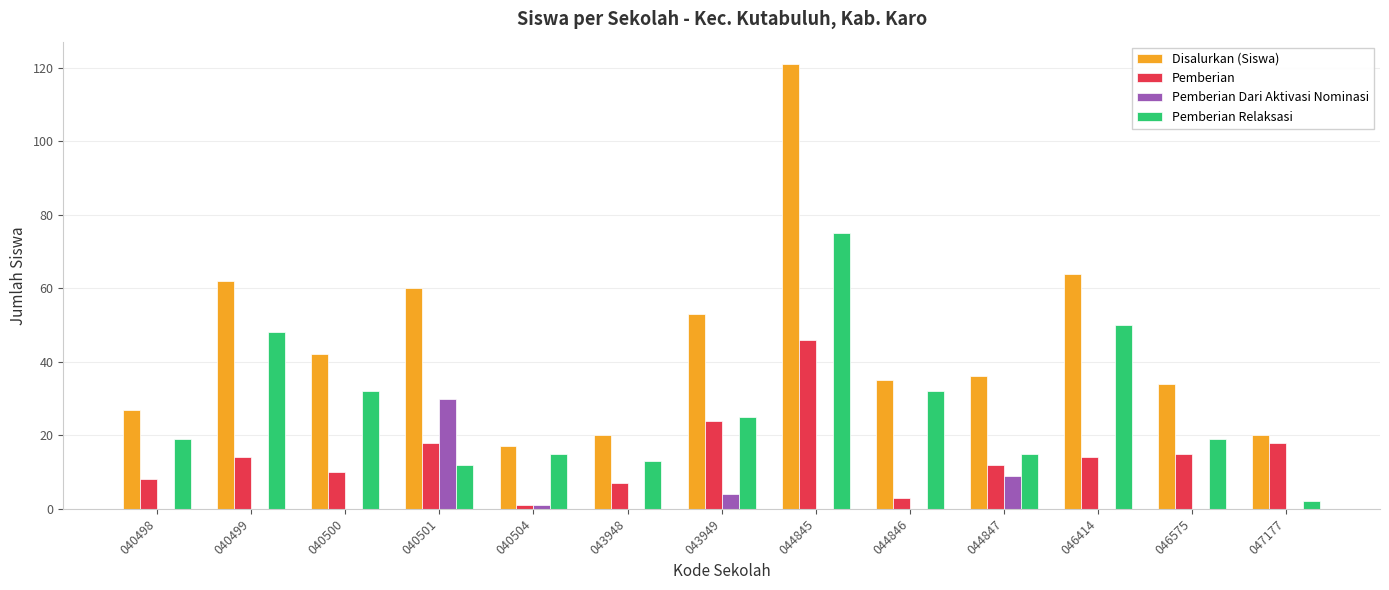

Reading right to left, extract all data points from this chart.

Disalurkan (Siswa): 20	34	64	36	35	121	53	20	17	60	42	62	27
Pemberian: 18	15	14	12	3	46	24	7	1	18	10	14	8
Pemberian Dari Aktivasi Nominasi: 0	0	0	9	0	0	4	0	1	30	0	0	0
Pemberian Relaksasi: 2	19	50	15	32	75	25	13	15	12	32	48	19